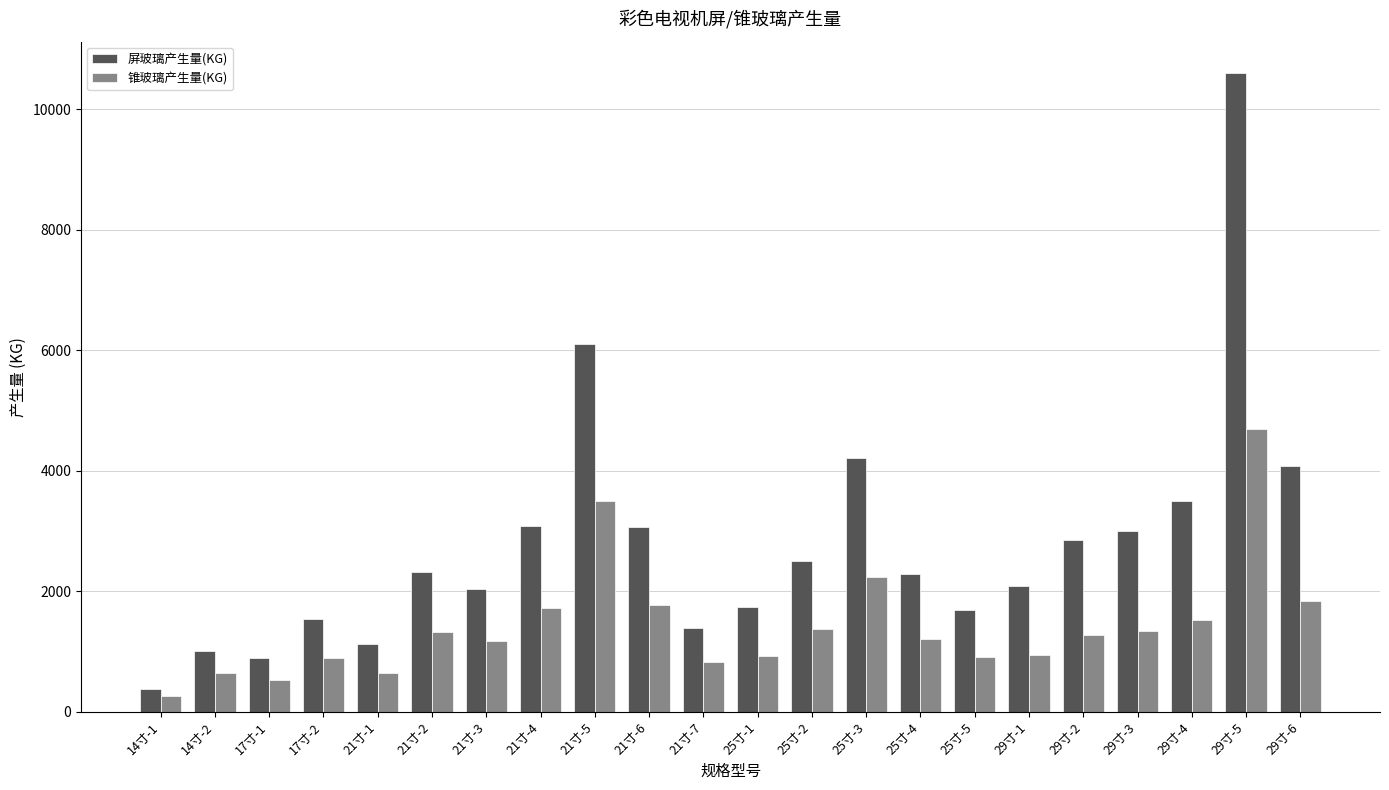

Count the number of categories in the chart.

22